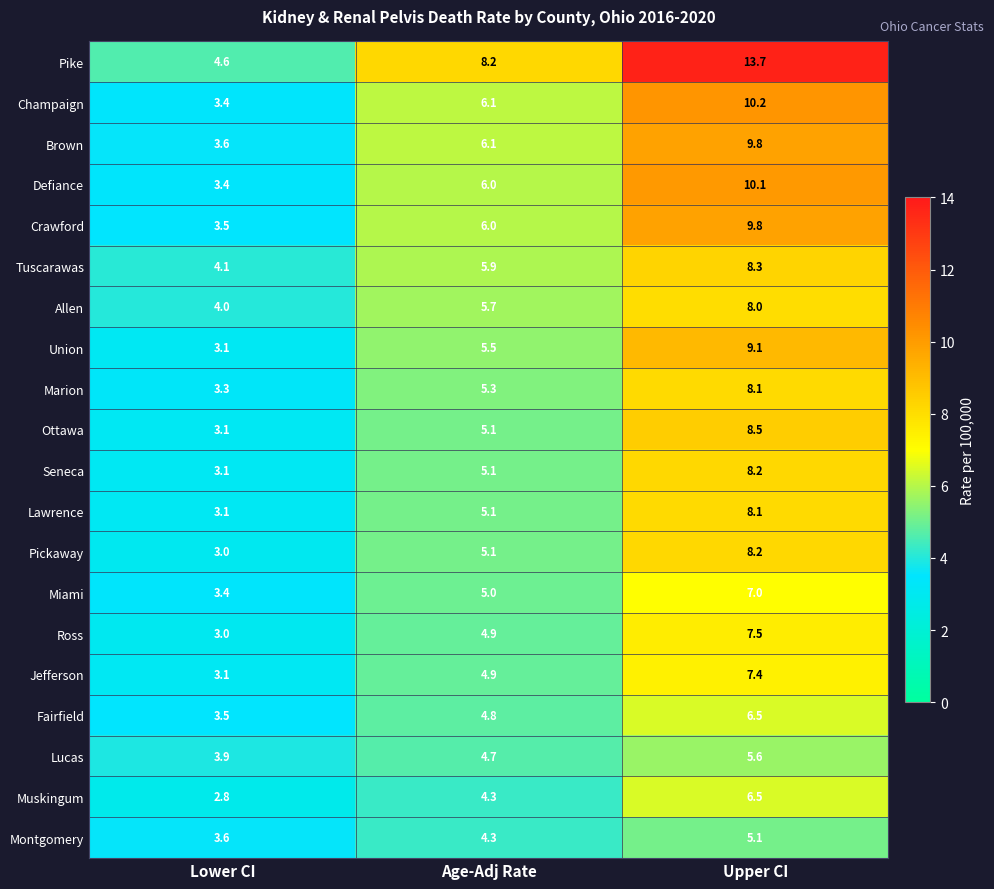

What is the sum of all Seneca values?

16.4